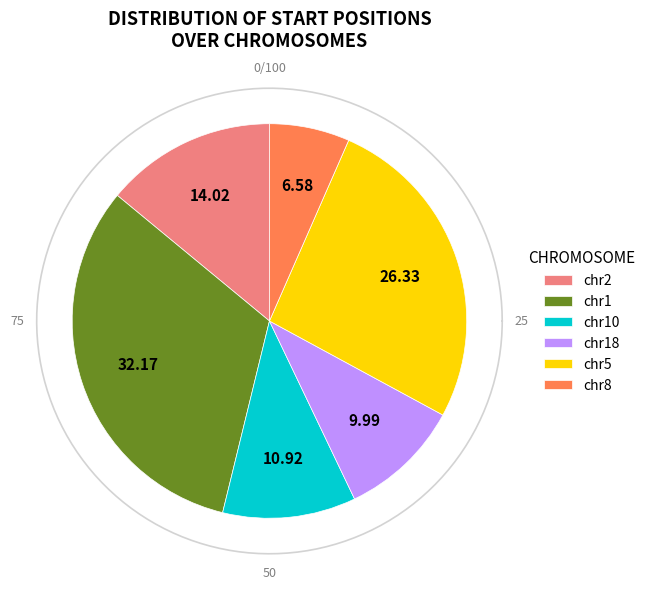

To the nearest percent, what is the average slice percentage?

17%